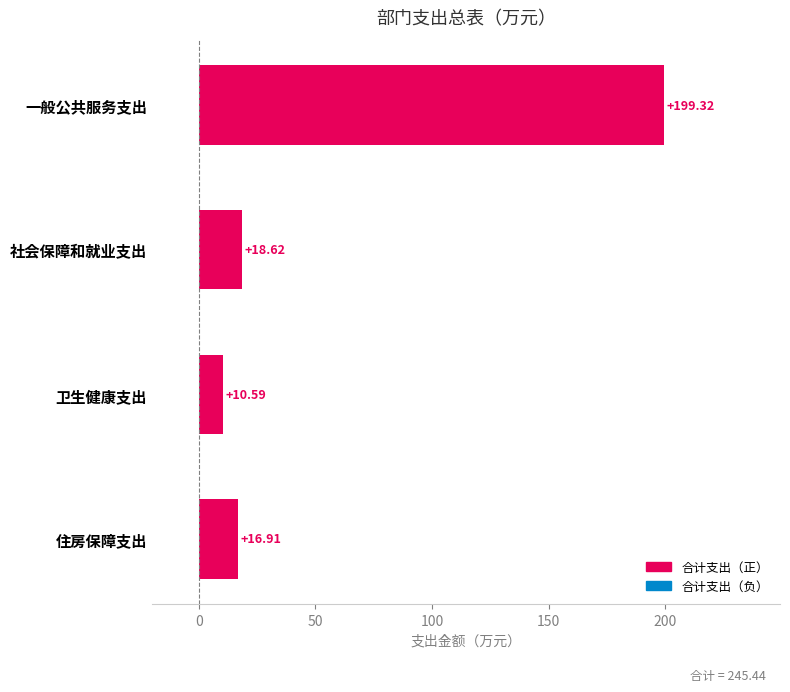

What is the difference between the maximum and minimum values?

188.7